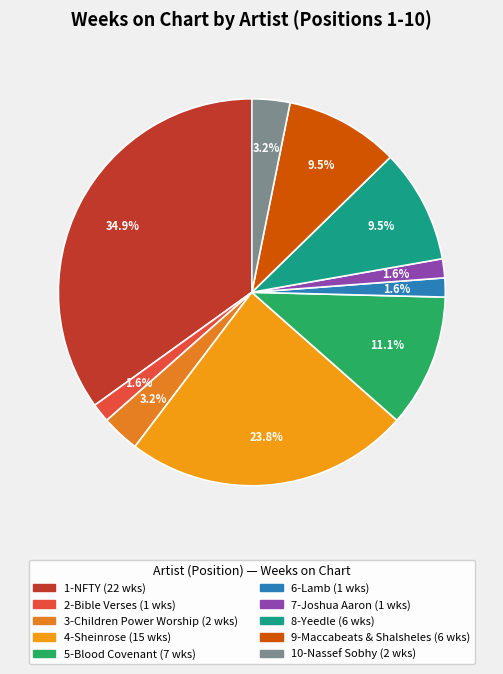

What percentage is NOT represented by 4-Sheinrose?

76.2%